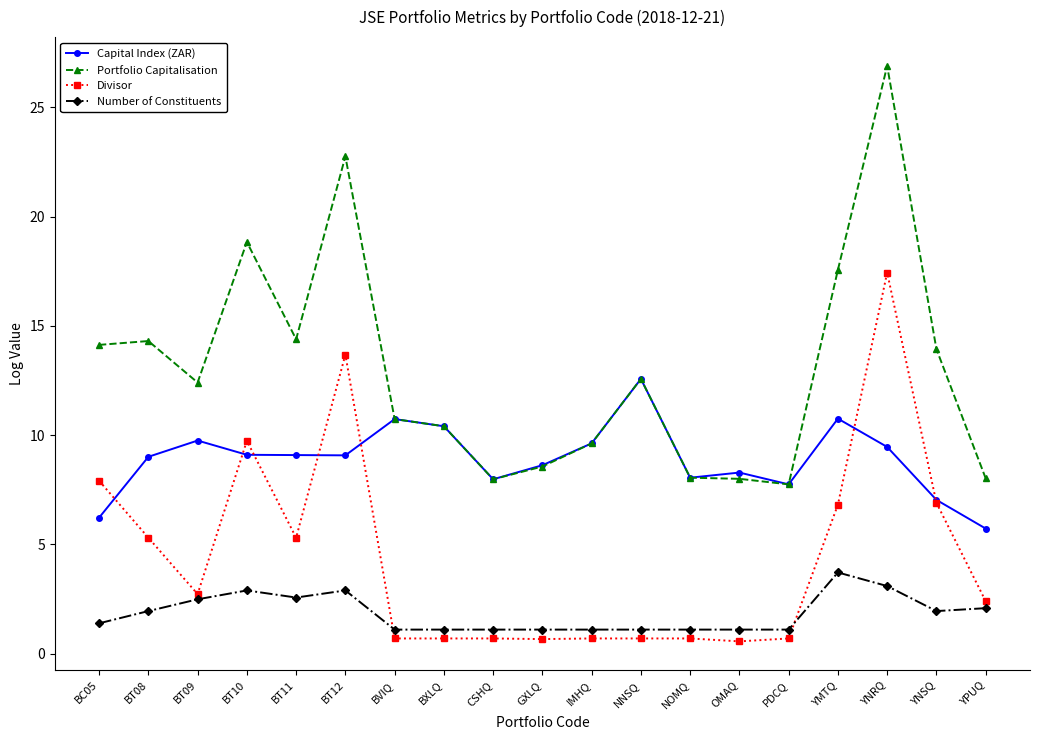

What is the label of the 11th point from the right?

CSHQ